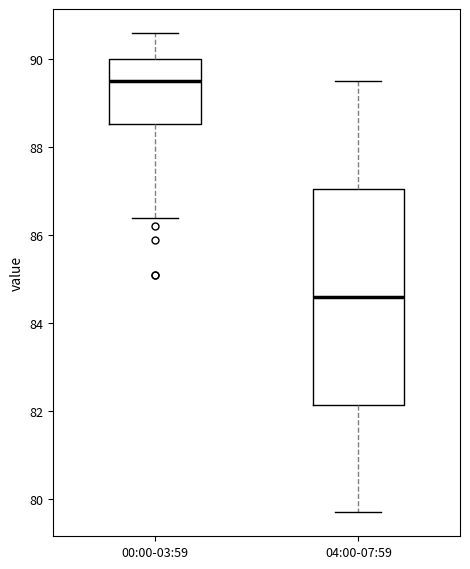

Reading left to right, read every box against the y-axis: the position of its median line, the range the box covers, and the ends of its whiskers. The values are not printed on the chart, so give them approximately, as read against the axis.

00:00-03:59: median 89.6, box 88.6 to 90.0, whiskers 86.4 to 90.6
04:00-07:59: median 84.6, box 82.2 to 87.0, whiskers 79.8 to 89.6